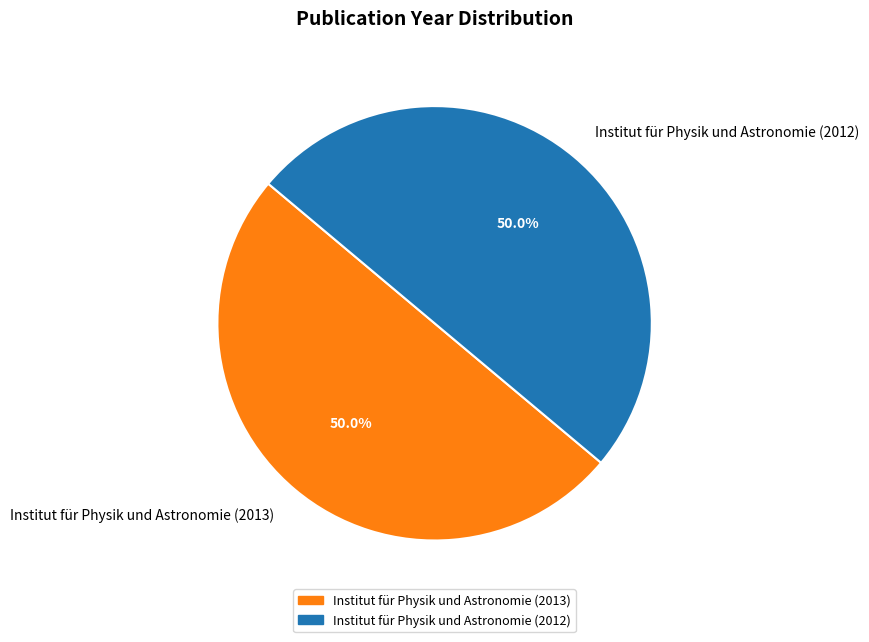

What is the ratio of the value at Institut für Physik und Astronomie (2013) to the value at Institut für Physik und Astronomie (2012)?

1.0